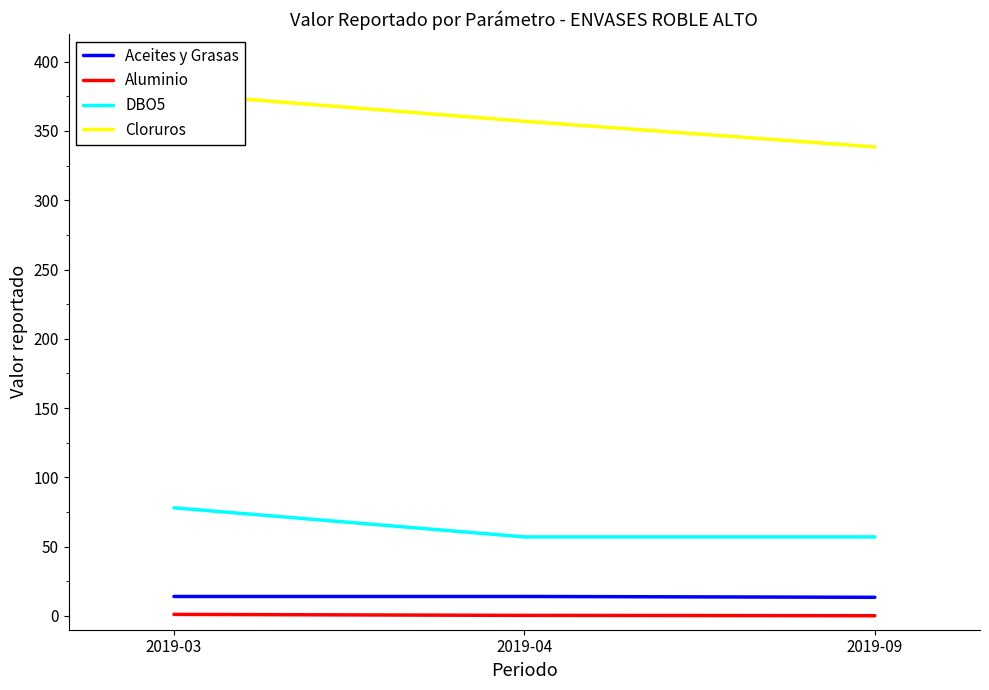

The value of Aluminio at 2019-03 is 0.5. True or false?

False